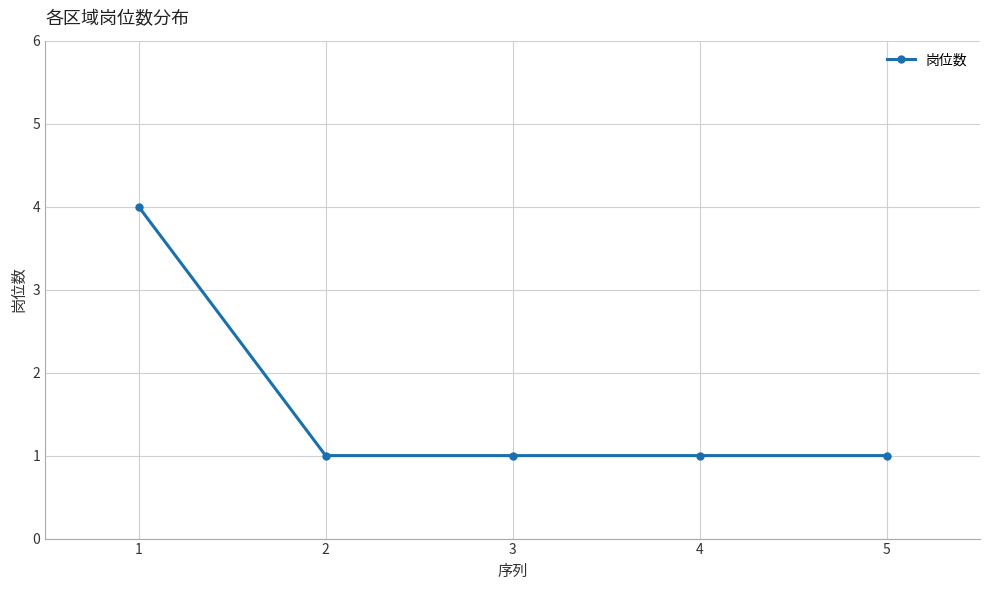

What is the approximate value at 3?

1